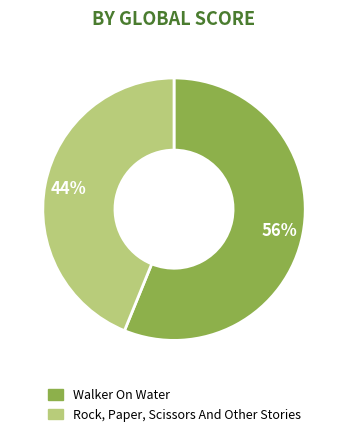

To the nearest percent, what is the difference between the Rock, Paper, Scissors And Other Stories and Walker On Water slice percentages?

12%